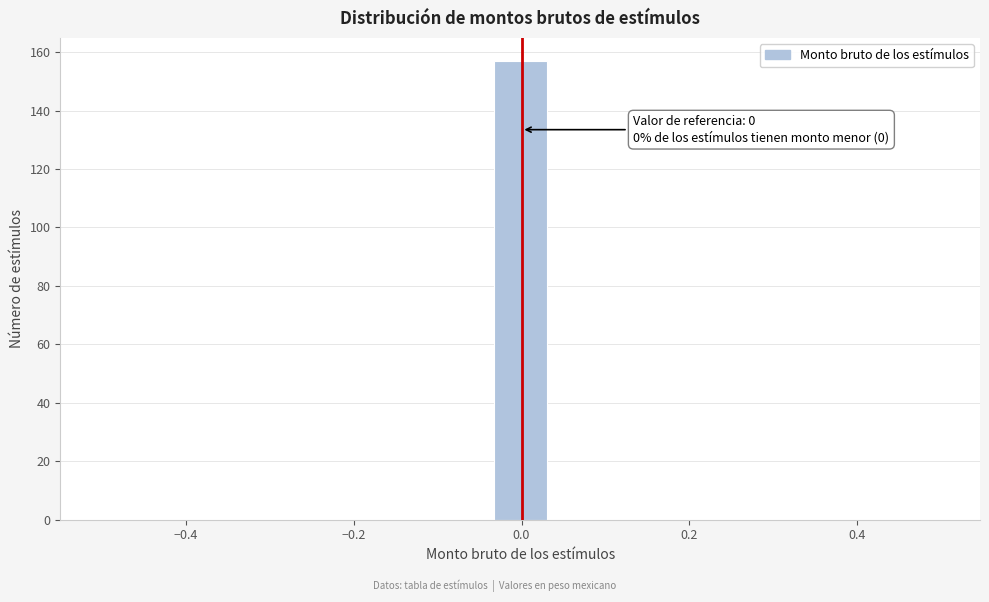

Read against the x-axis, roughly where is the centre of the tallest bar?

0.00